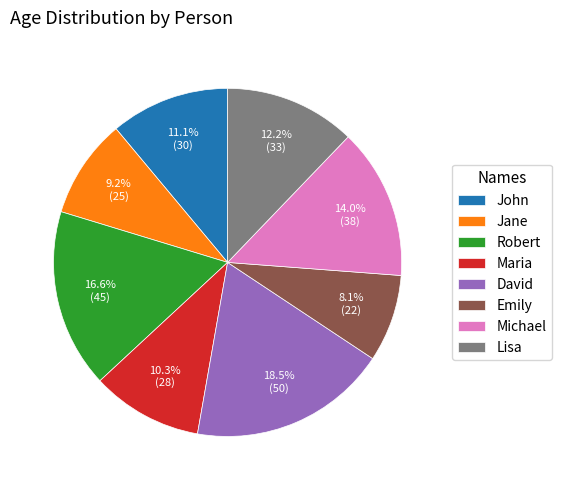

The Robert slice represents 29% of the pie. True or false?

False